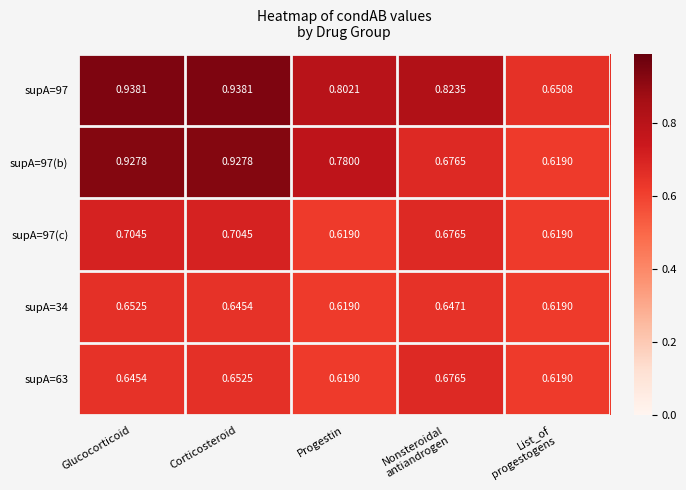

Which series has the largest total across all categories?

supA=97